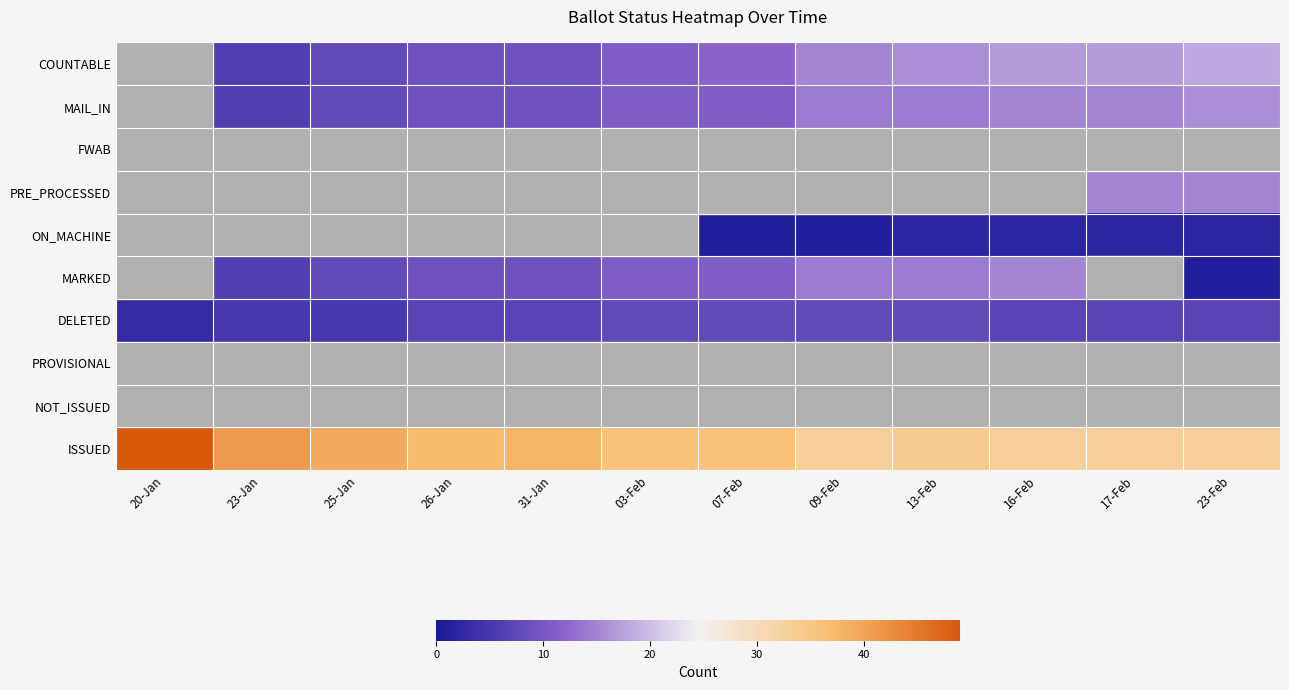

What is the greatest value displayed?

49